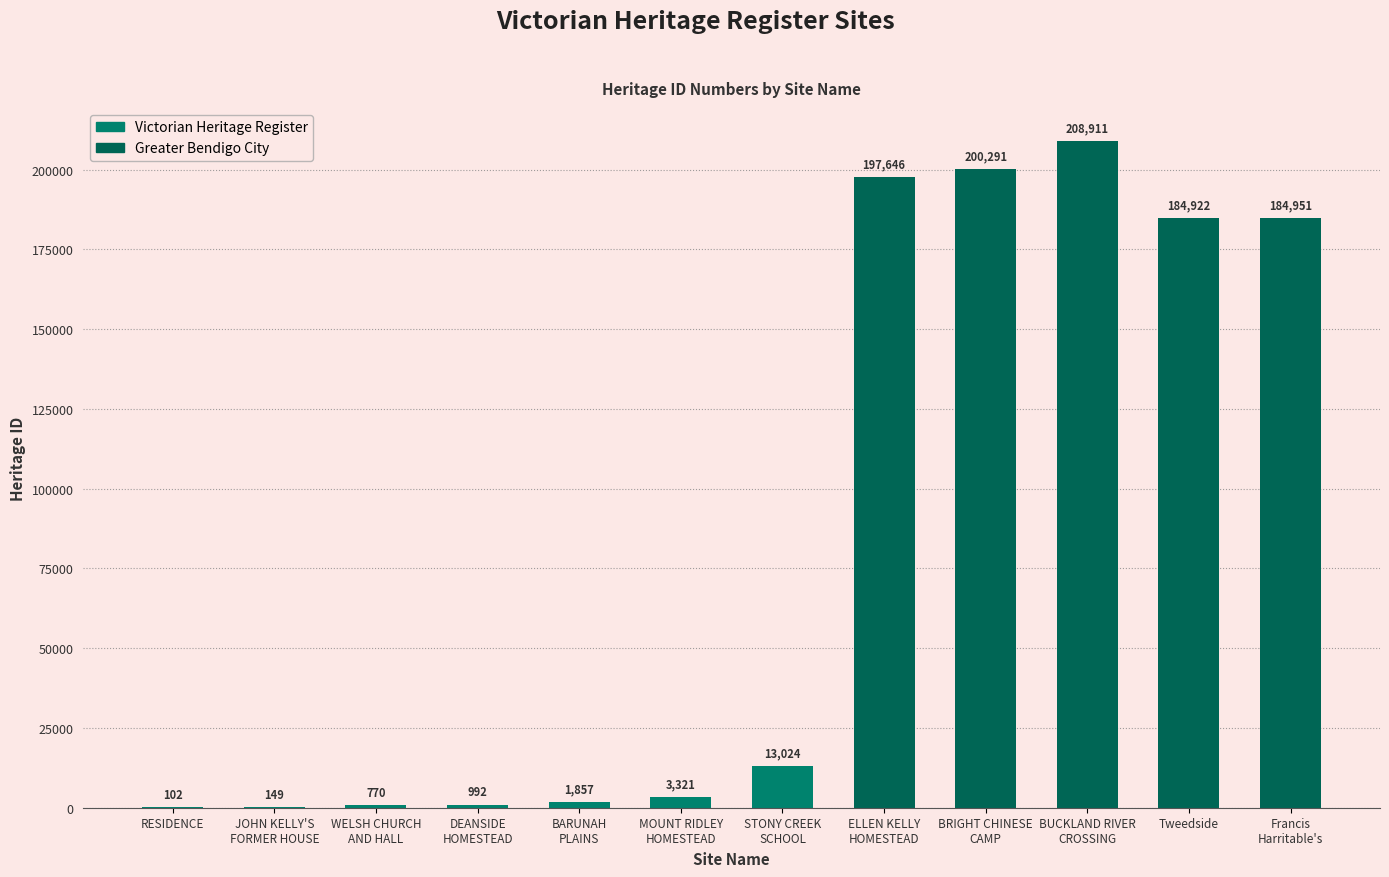

What is the maximum value shown in the chart?

208911